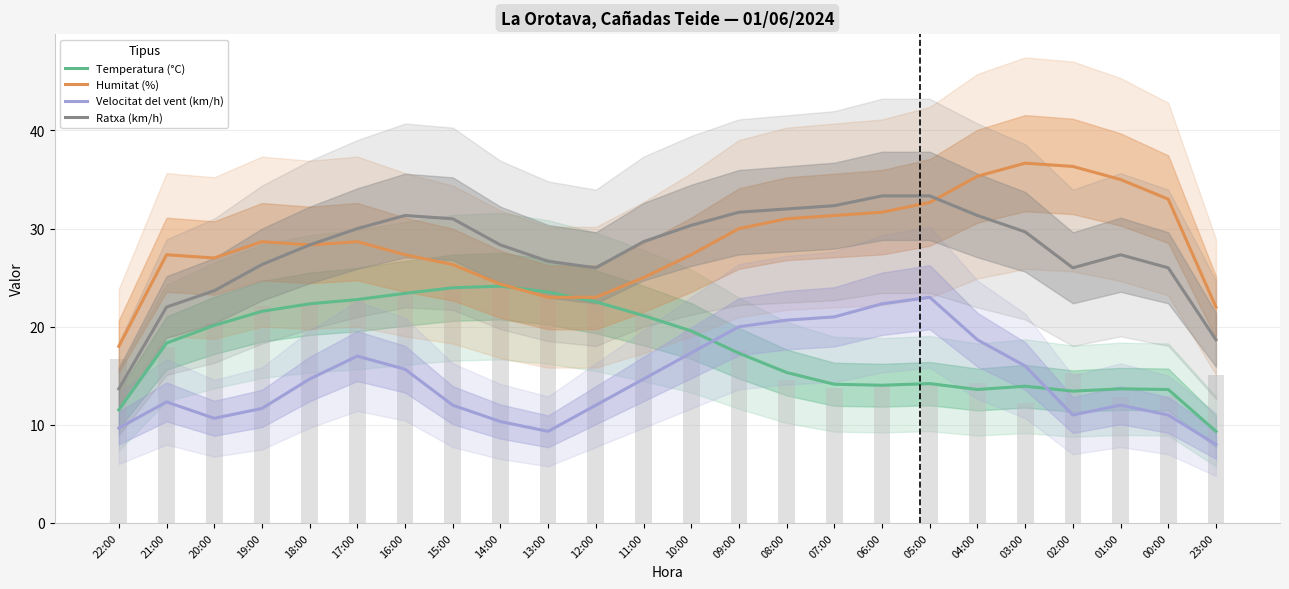

What is the difference between the second highest and second lowest values in the Temperatura (°C) series?

12.4